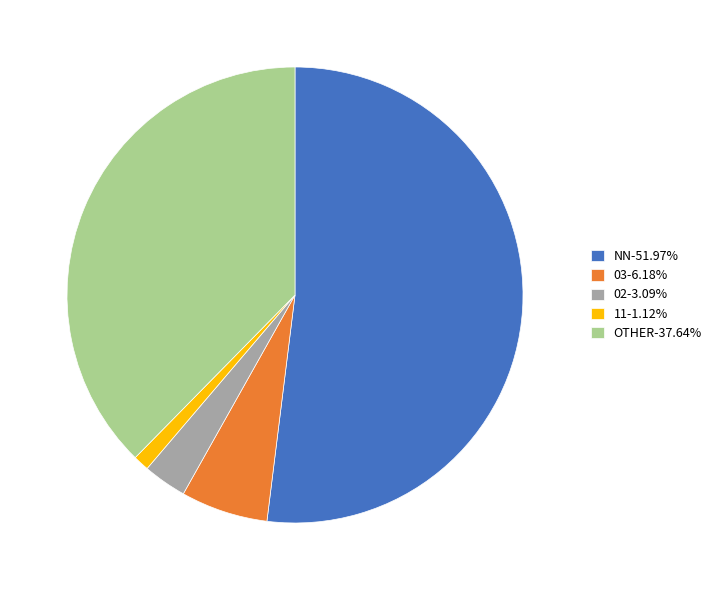

Combined, do 11-1.12% and OTHER-37.64% account for over 50%?

No